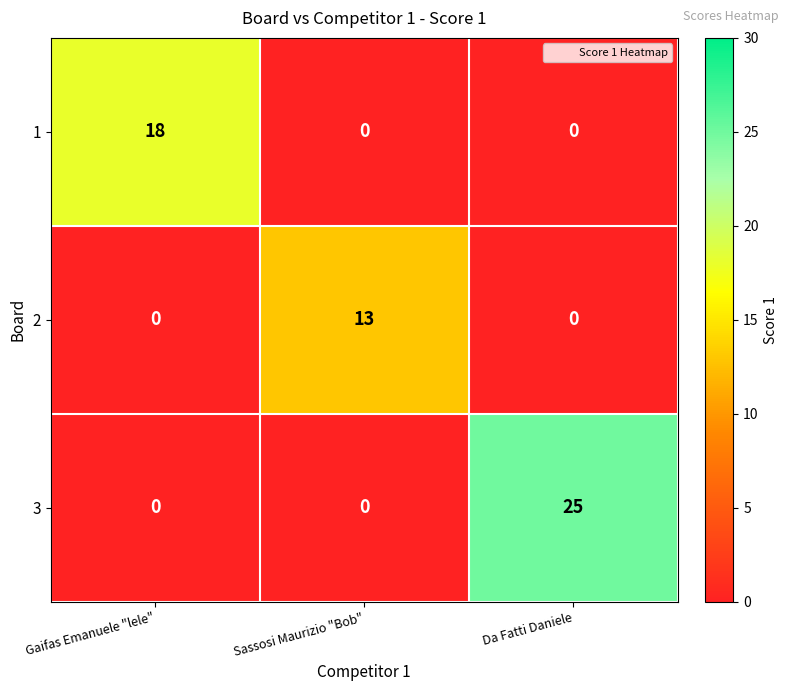

What is the sum of all 1 values?

18